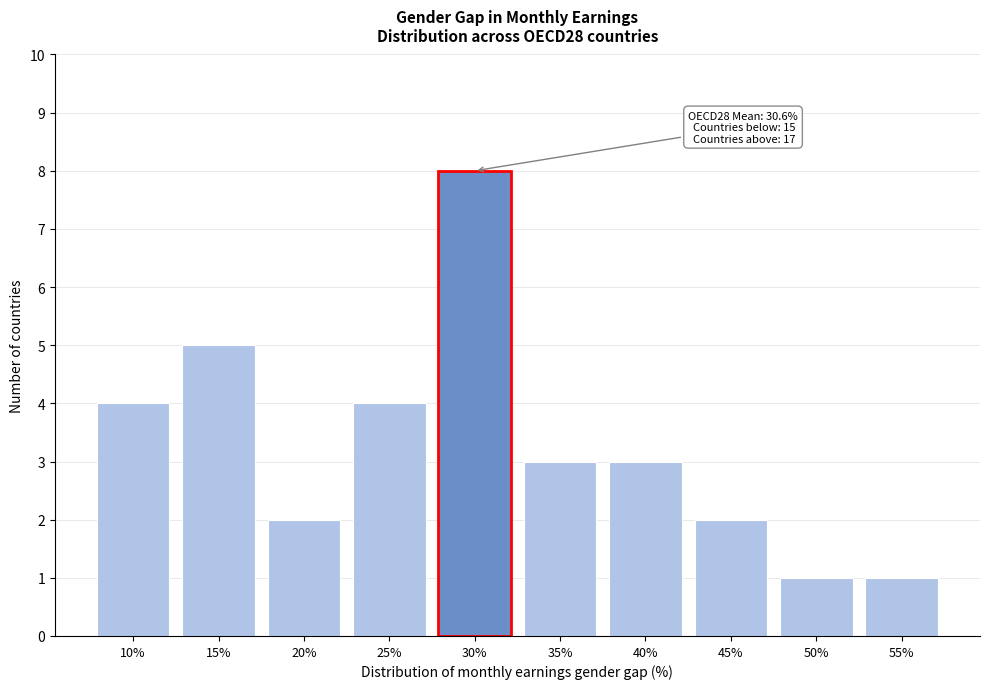

Reading right to left, transcribe all the data shown in this chart.

55%=1	50%=1	45%=2	40%=3	35%=3	30%=8	25%=4	20%=2	15%=5	10%=4